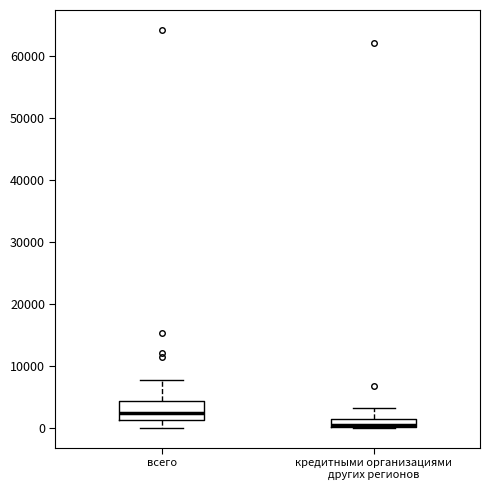

Where does the upper whisker of the box for кредитными организациями других регионов end on the y-axis? The values are not printed on the chart, so give them approximately, as read against the axis.

3000